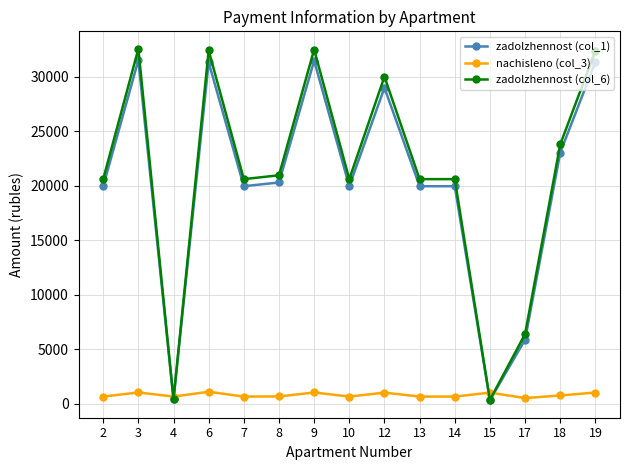

True or false: zadolzhennost (col_1) has more than 0 interior local peaks.

True